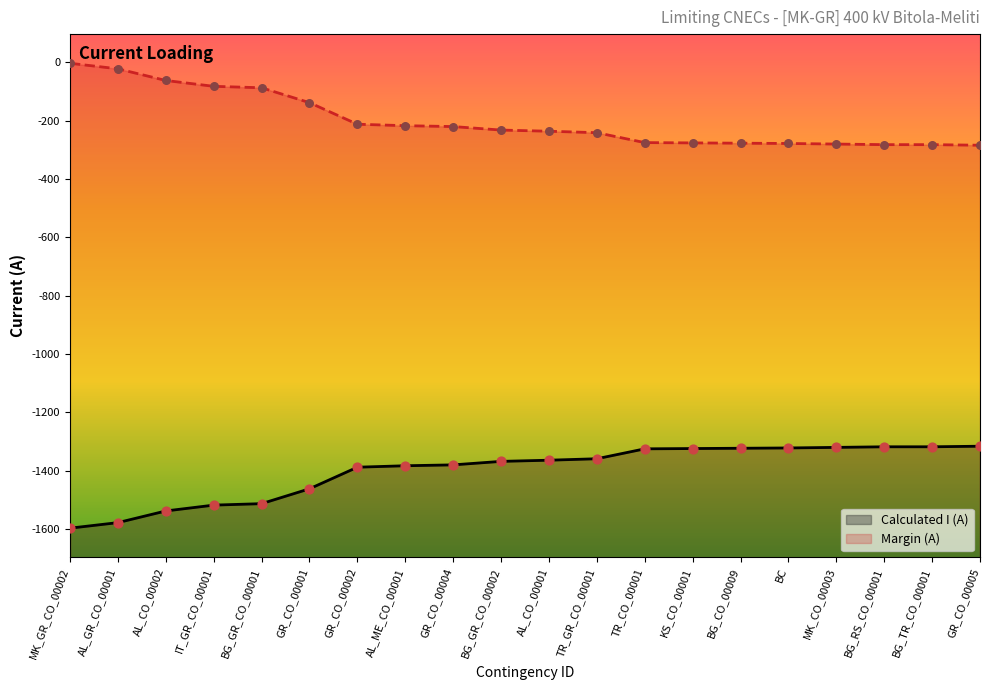

Which series has the largest total across all categories?

Margin (A)